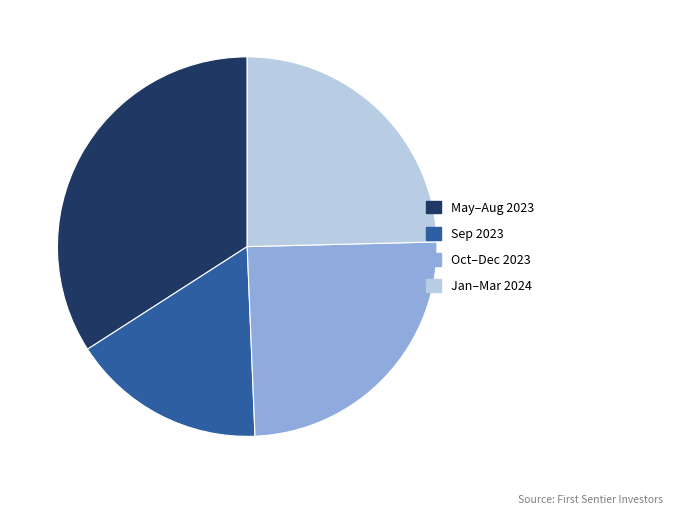

Which slice is the largest?

May–Aug 2023